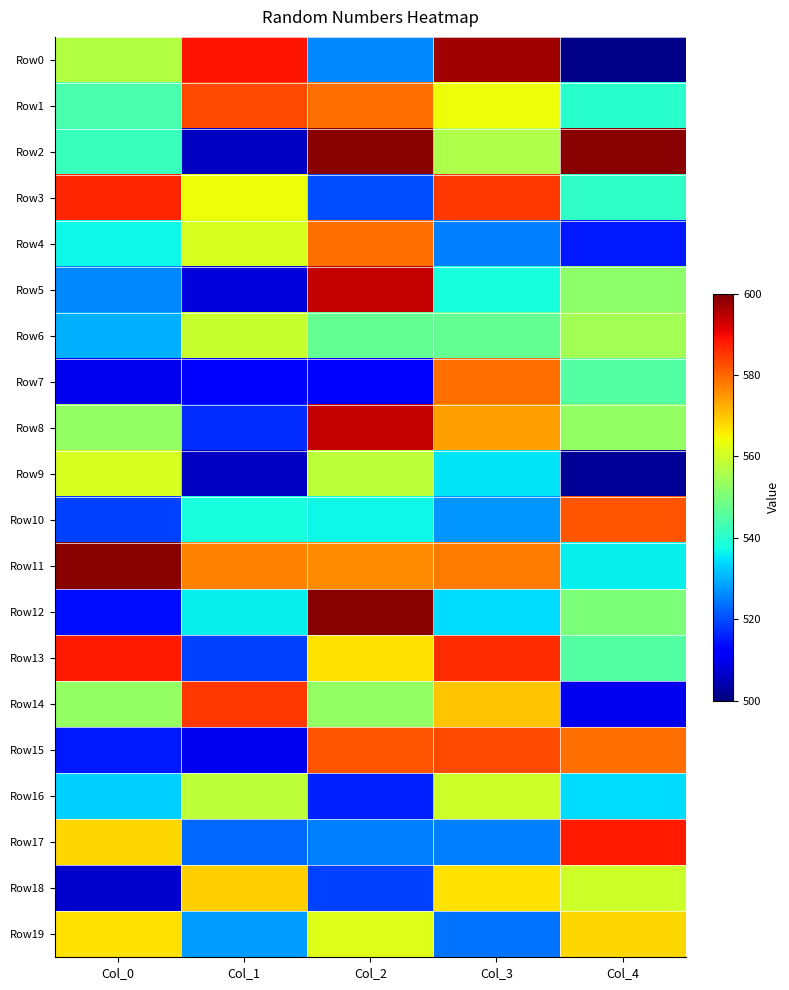

What is the minimum value shown in the chart?

501